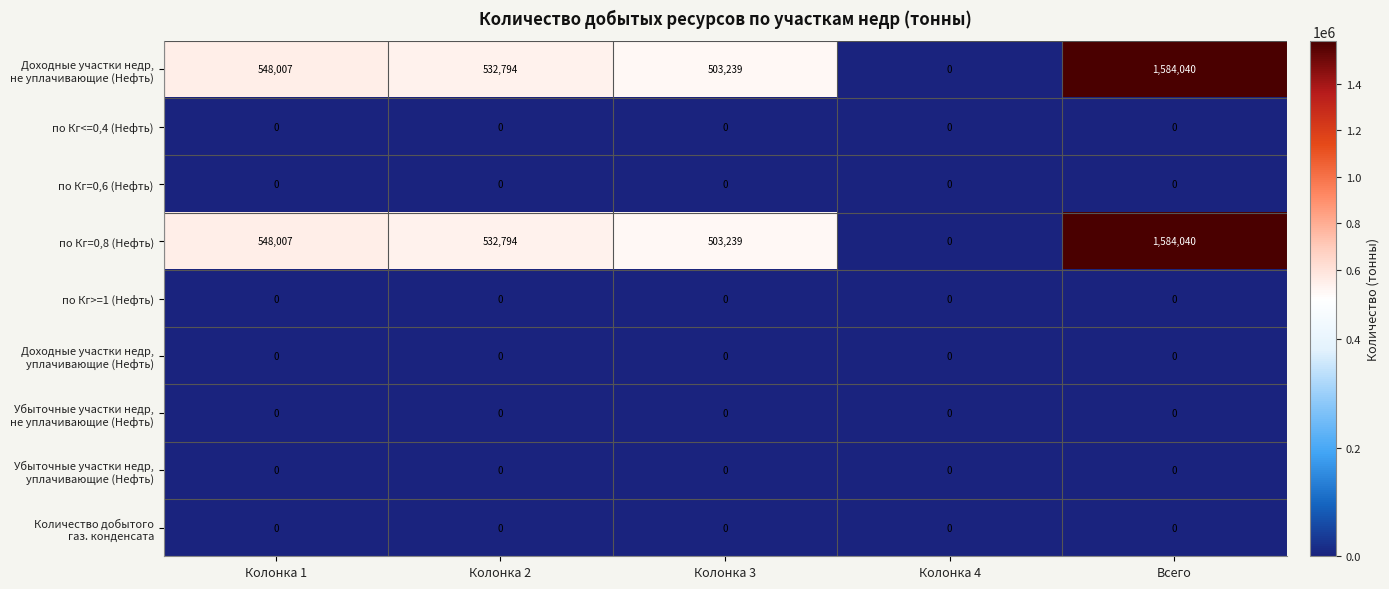

Where is по Кг=0,8 (Нефть) nearest to the value 792020?

Колонка 1